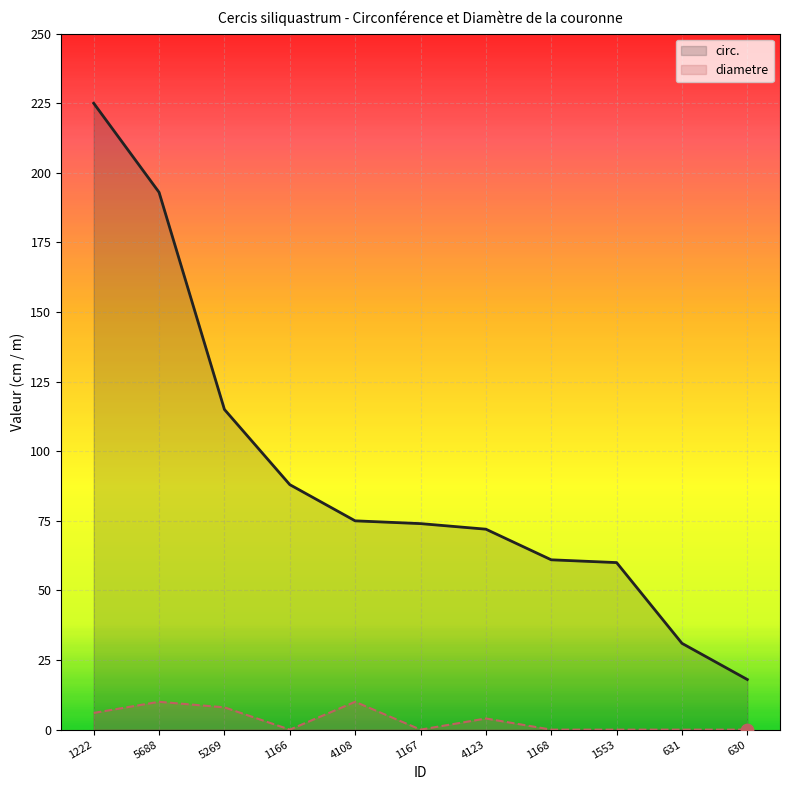

At which category is the sum across all series the highest?

1222